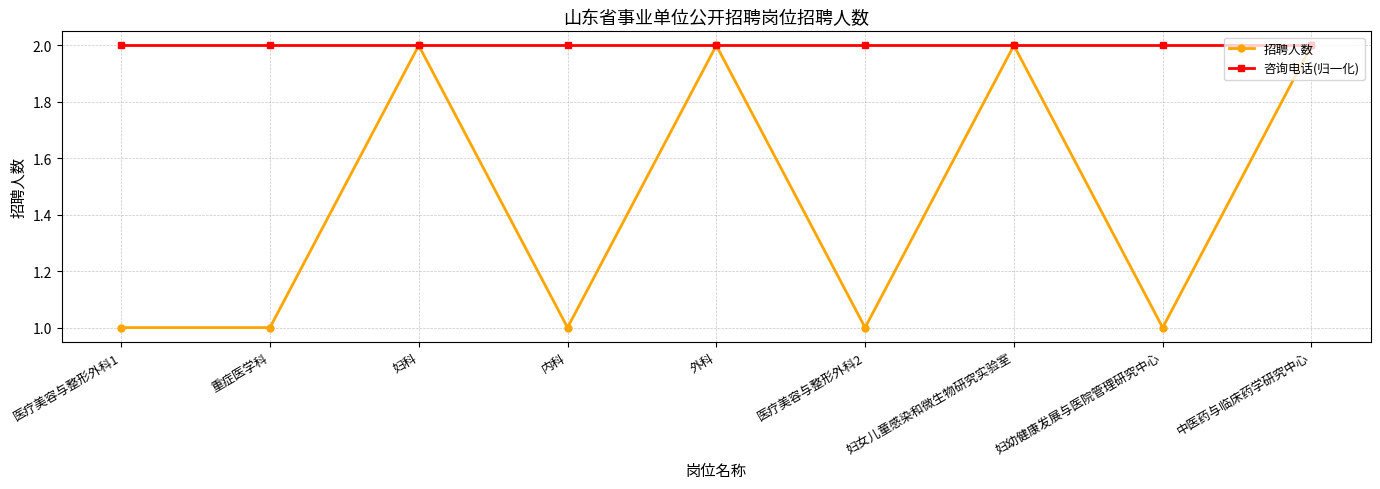

Is it true that 咨询电话(归一化) equals 2 at 医疗美容与整形外科2?

True